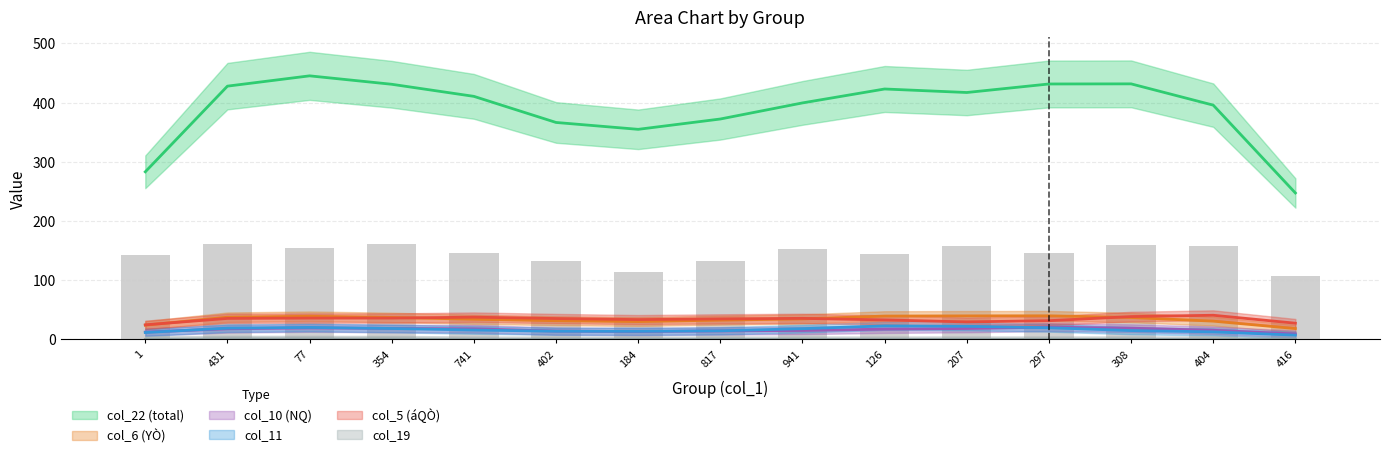

What is the difference between the second highest and minimum values in the col_6 (YÒ) series?

19.6